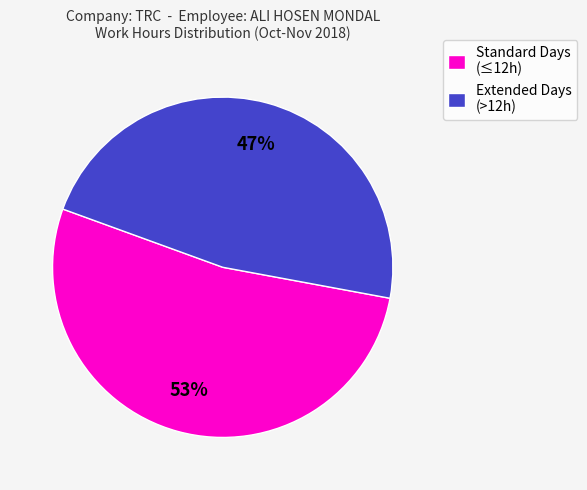

Count the number of slices in the pie.

2